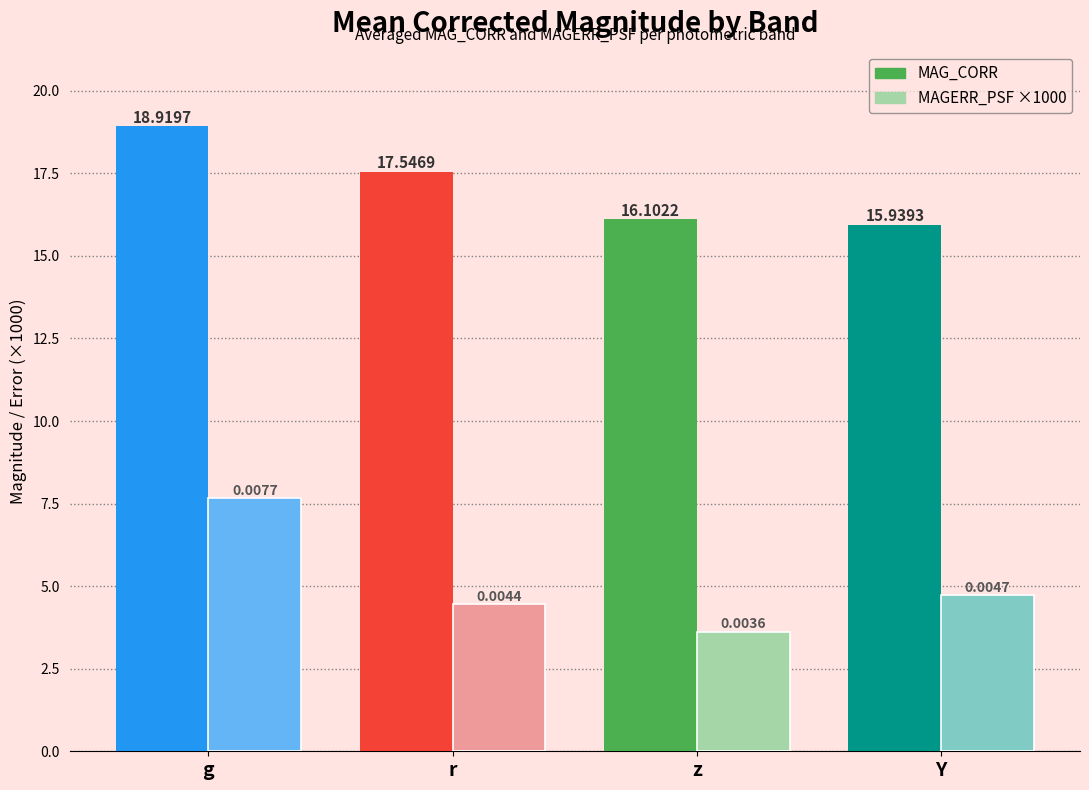

List the labels in order of MAGERR_PSF ×1000 value, largest first.

g, Y, r, z